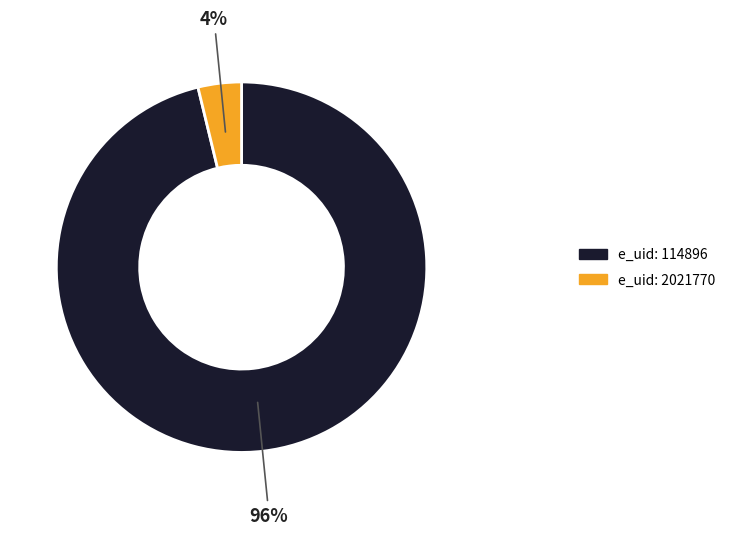

To the nearest percent, what is the average slice percentage?

50%